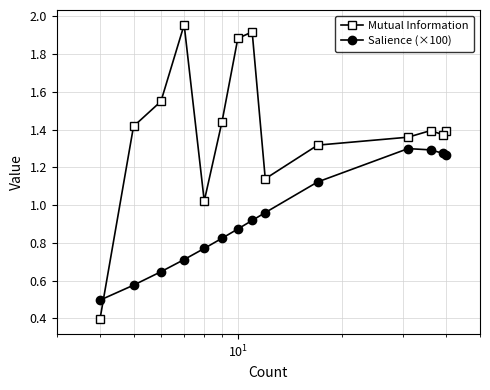

What is the smallest value displayed?

0.4